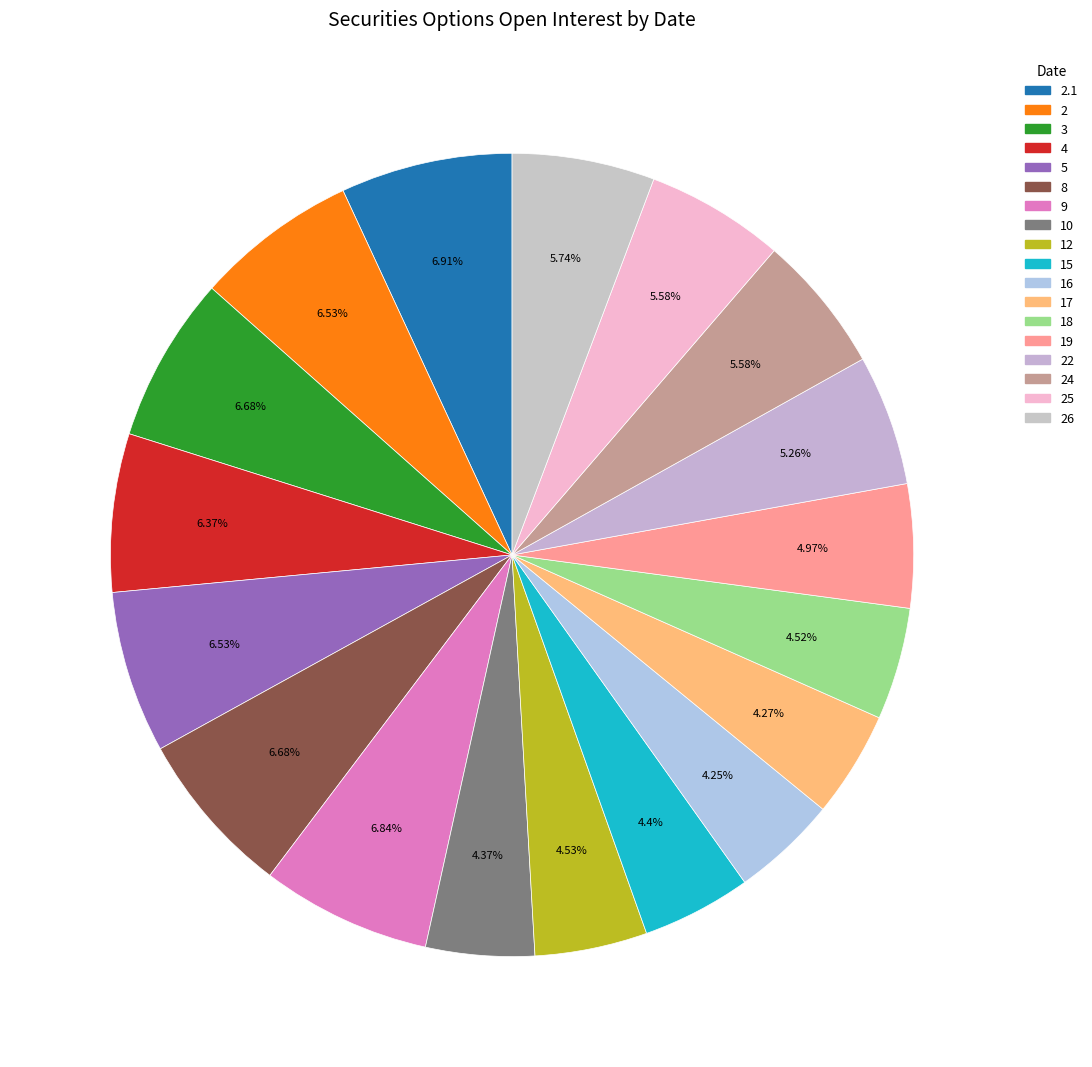

How many slices are in this pie chart?

18